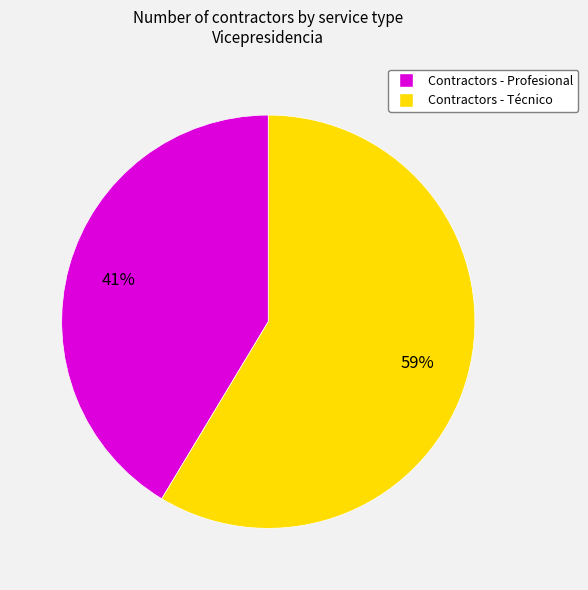

Is there any slice that represents more than half of the pie?

Yes